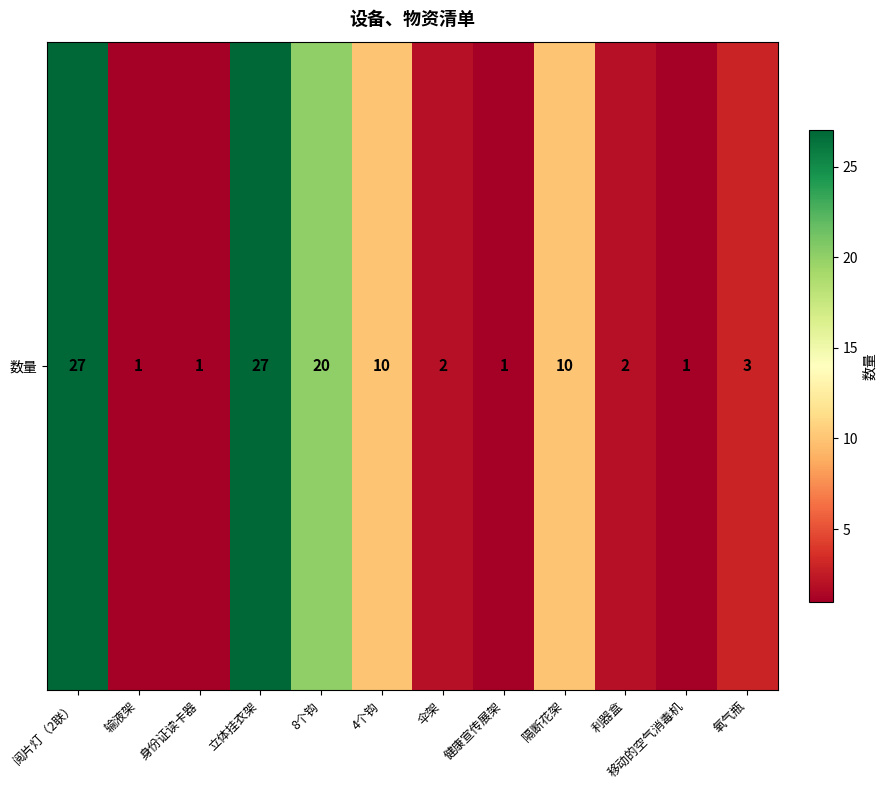

What is the difference between the maximum and minimum values?

26